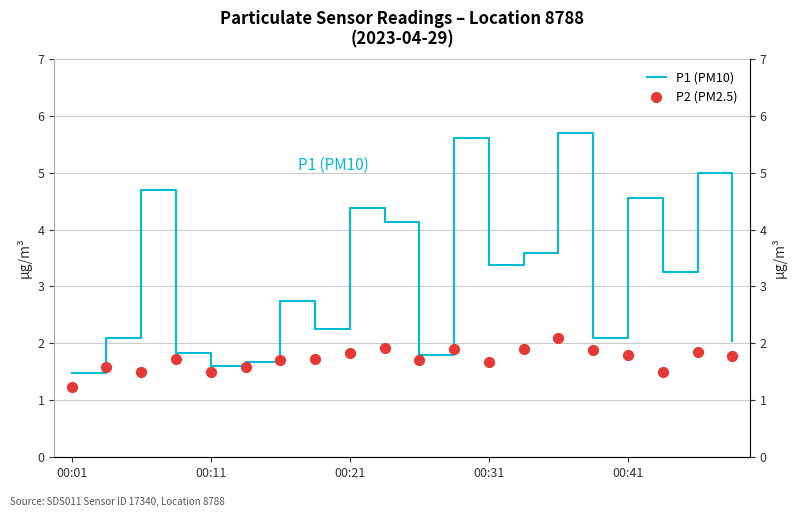

What is the total value across all series at 19?

3.8